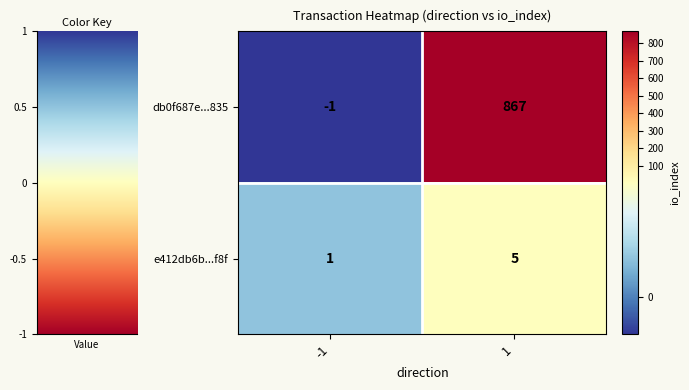

Reading left to right, list all the values displayed in this chart.

db0f687e...835: -1	867
e412db6b...f8f: 1	5